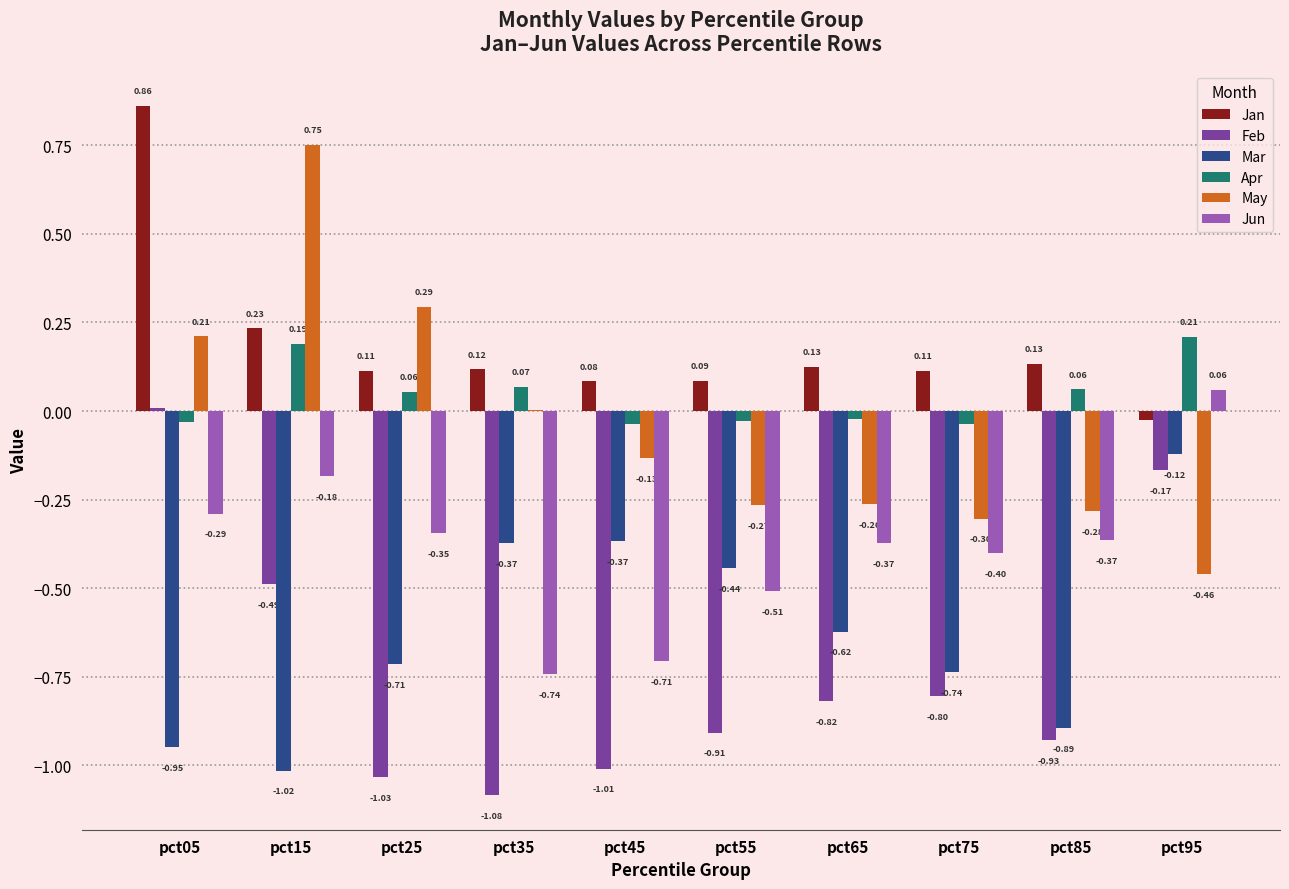

At which label does Jun reach its peak?

pct95